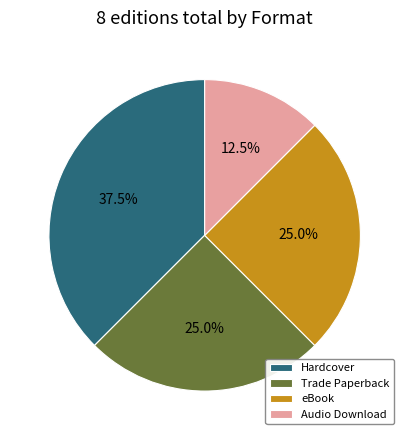

Count the number of slices in the pie.

4